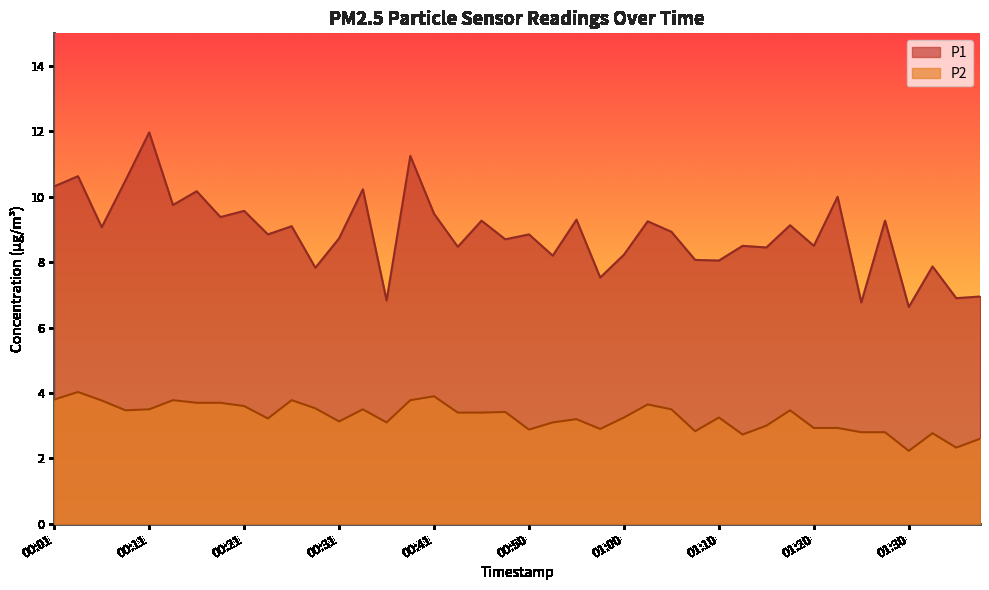

Is it true that P1 equals 13.4 at 00:50?

False